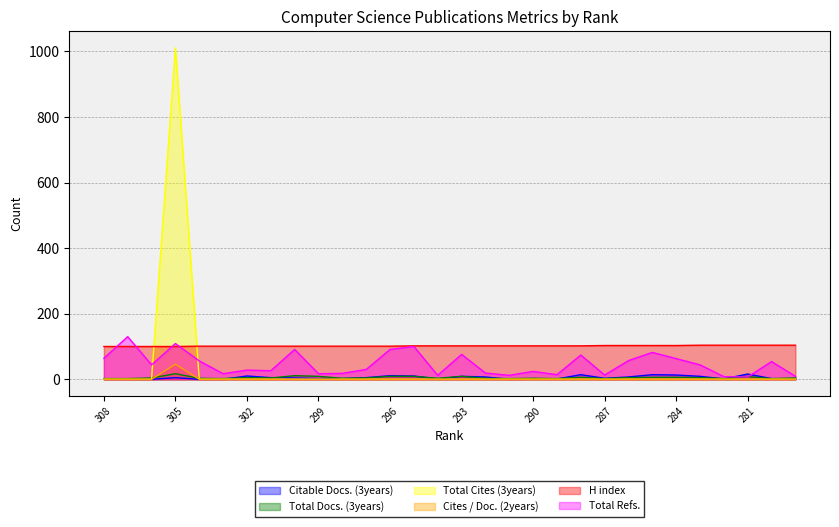

List the labels in order of Cites / Doc. (2years) value, largest first.

305, 308, 307, 306, 304, 303, 302, 301, 300, 299, 298, 297, 296, 295, 294, 293, 292, 291, 290, 289, 288, 287, 286, 285, 284, 283, 282, 281, 279, 278